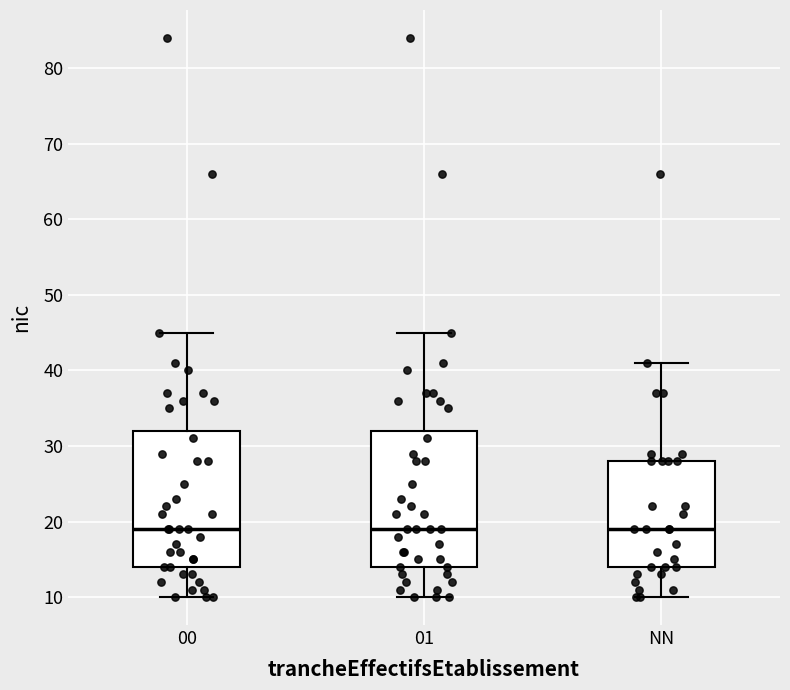

Reading left to right, transcribe this box plot: for each box, give where its median line is, the range the box spans, and where its two whiskers end, as read against the y-axis. The values are not printed on the chart, so give them approximately, as read against the axis.

00: median 19, box 14 to 32, whiskers 10 to 45
01: median 19, box 14 to 32, whiskers 10 to 45
NN: median 19, box 14 to 28, whiskers 10 to 41